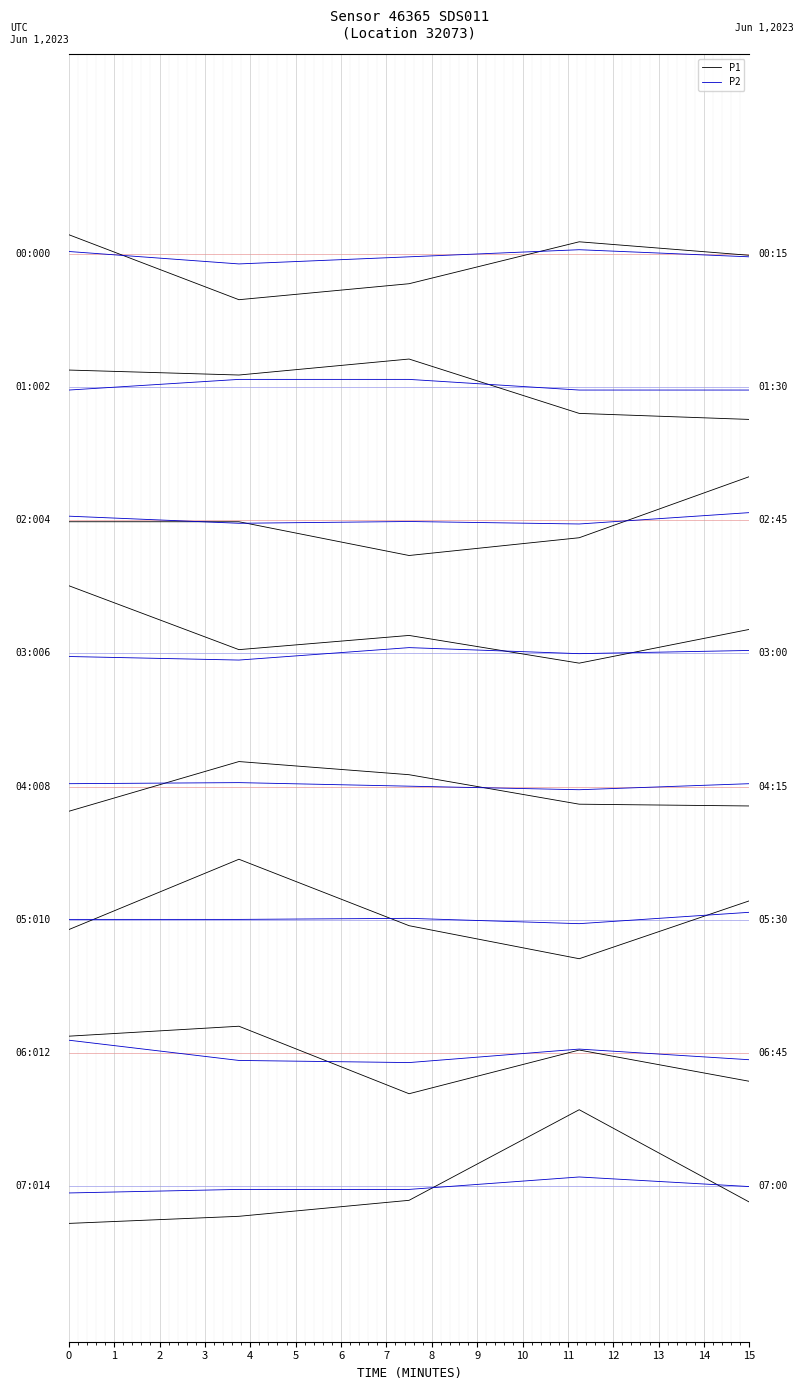

At which label is P1 closest to 11?

2